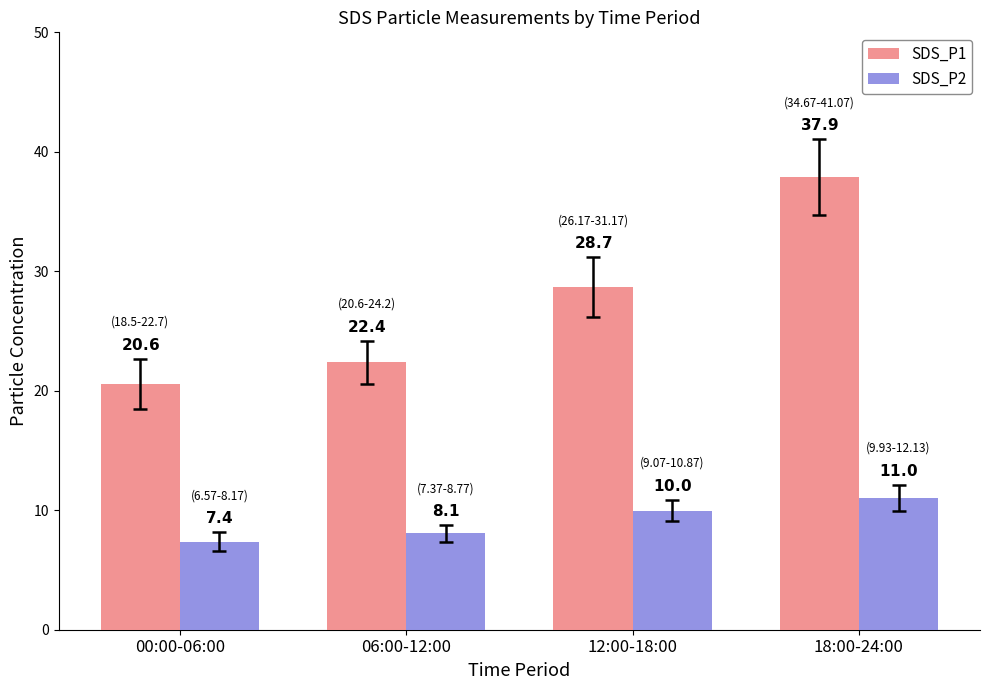

What is the value of the SDS_P1 bar at the 2nd from the left?

22.4